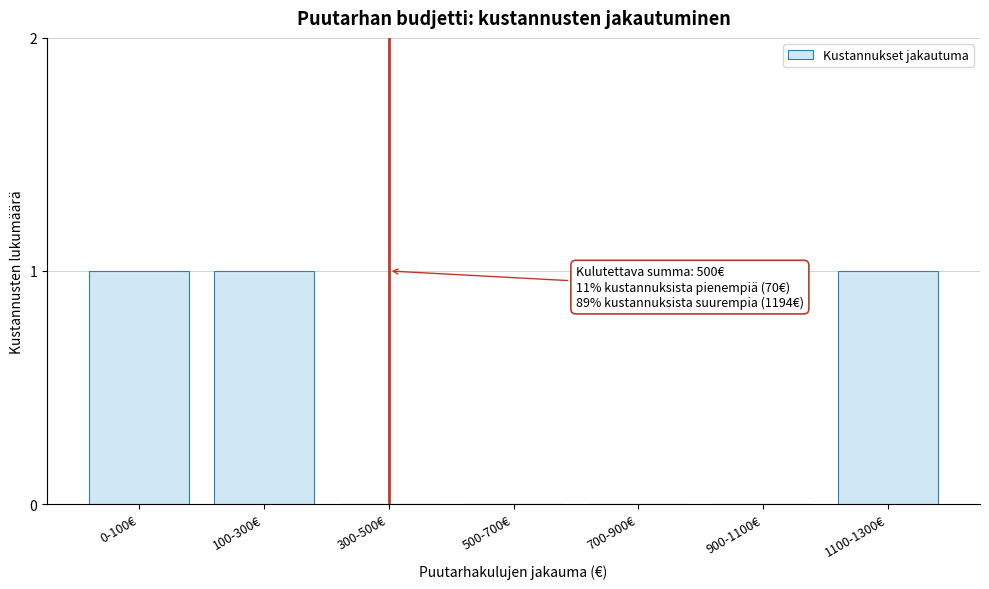

Reading left to right, extract all data points from this chart.

0-100€=1	100-300€=1	300-500€=0	500-700€=0	700-900€=0	900-1100€=0	1100-1300€=1